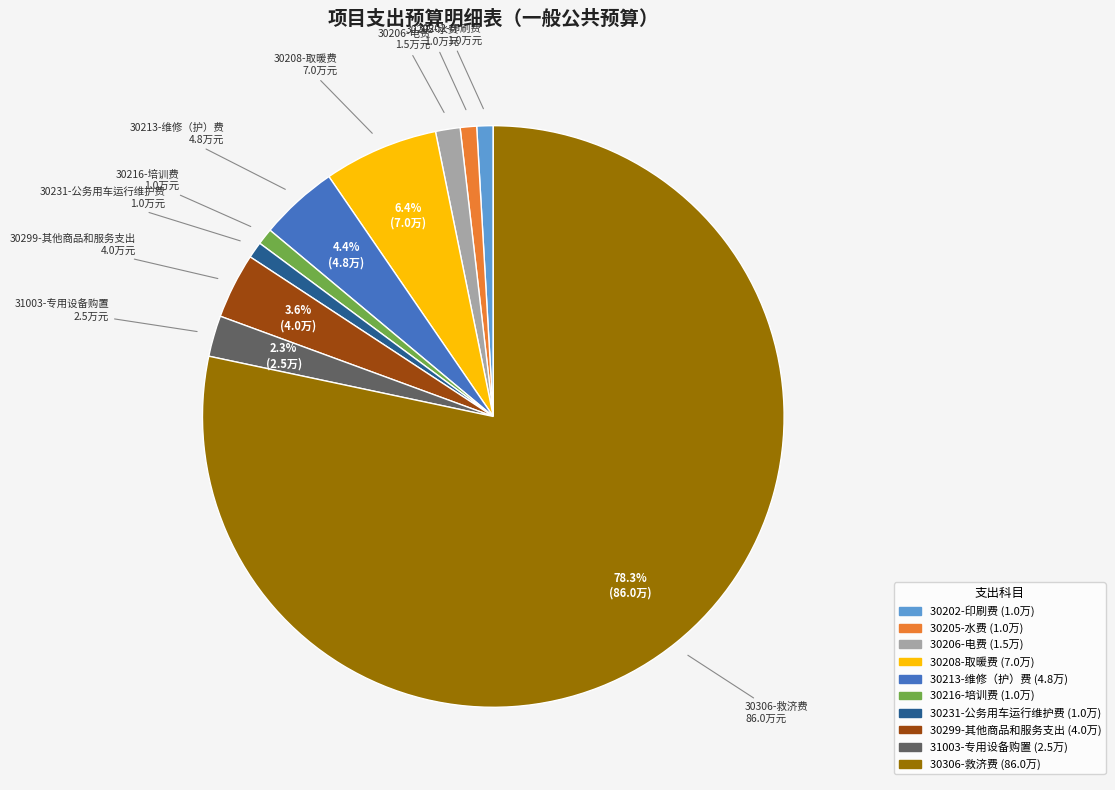

Is 30306-救济费 the majority of the pie?

Yes